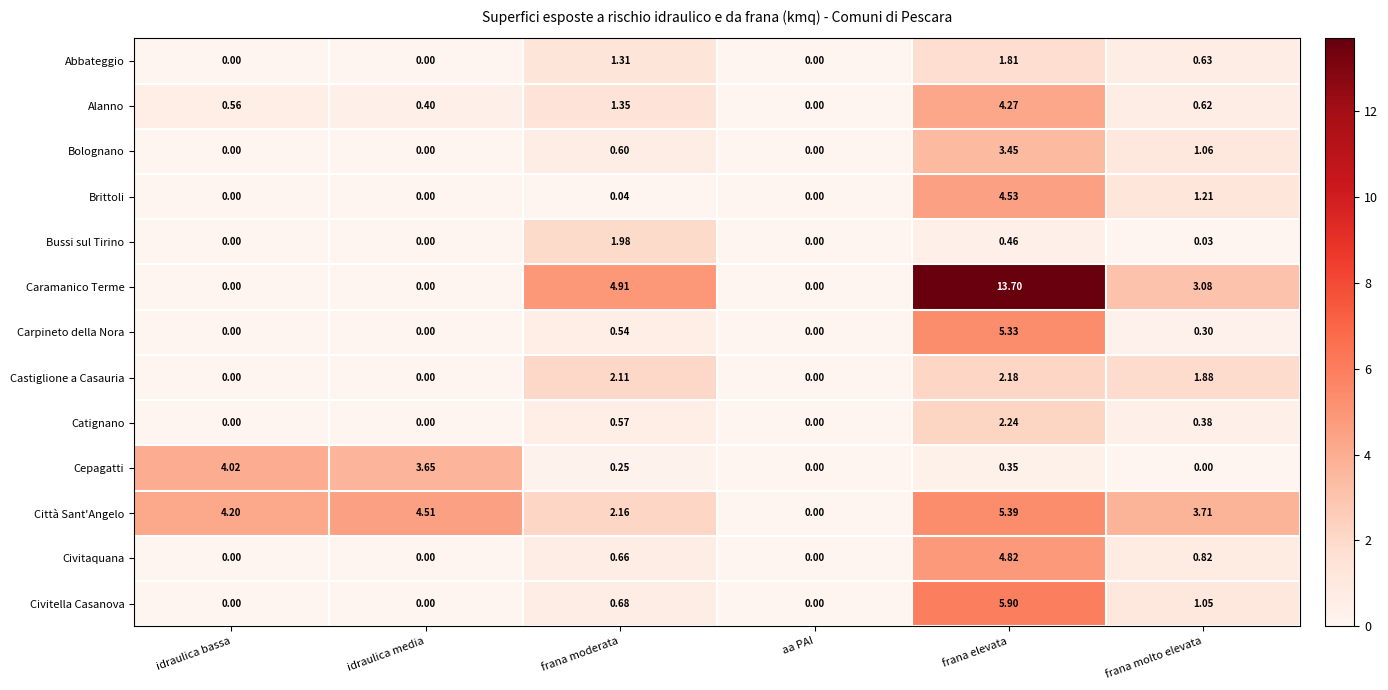

Which series has the largest total across all categories?

Caramanico Terme